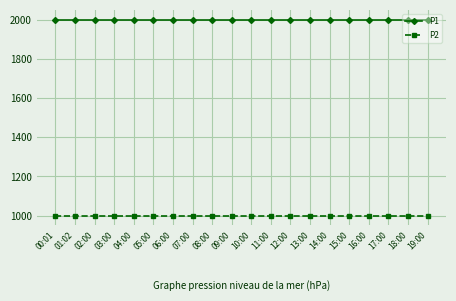

How many lines are shown in the chart?

2